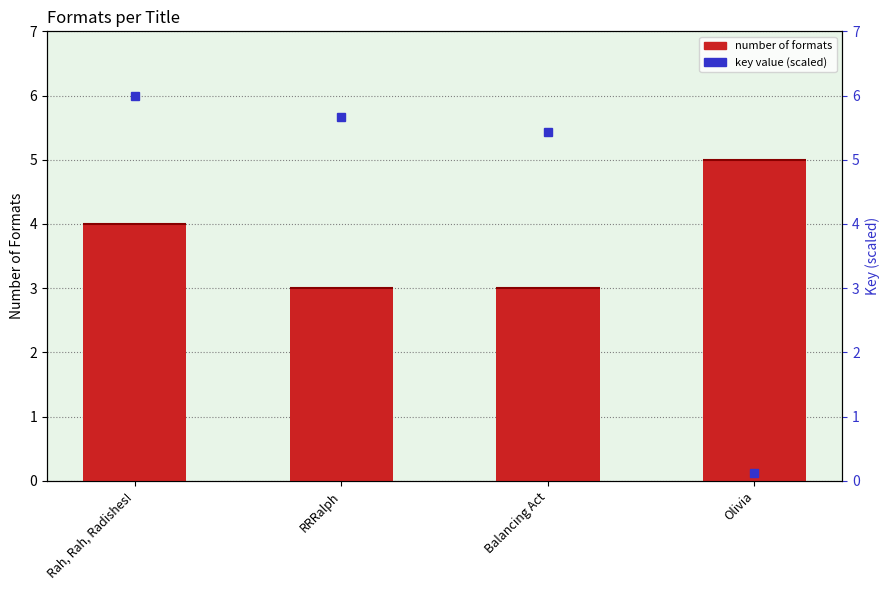

What is the label of the 4th bar from the right?

Rah, Rah, Radishes!